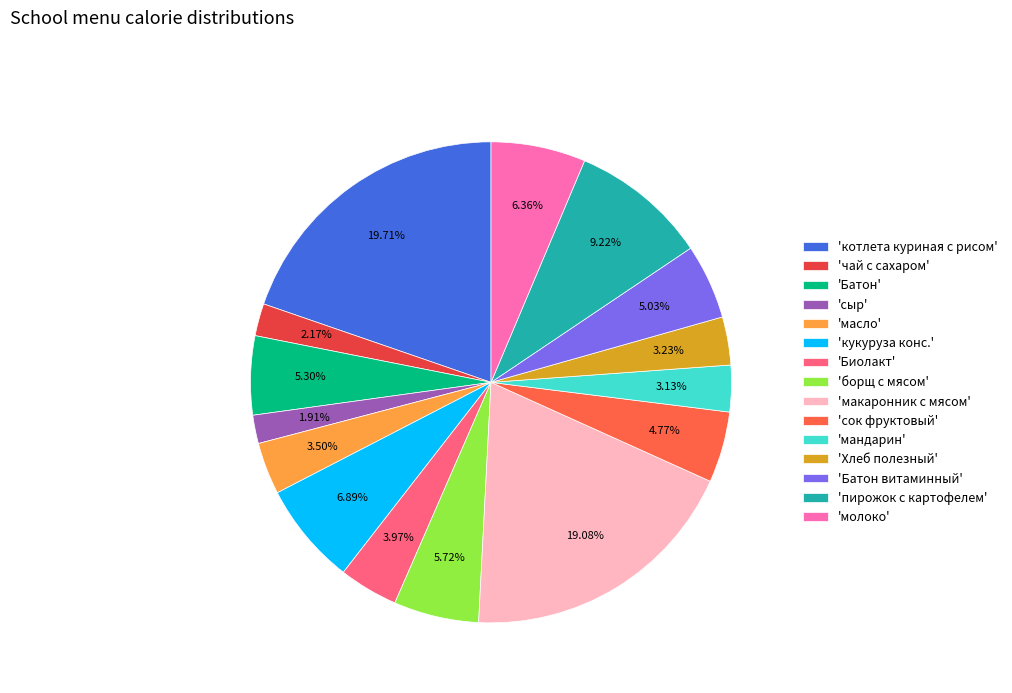

Is there any slice that represents more than half of the pie?

No